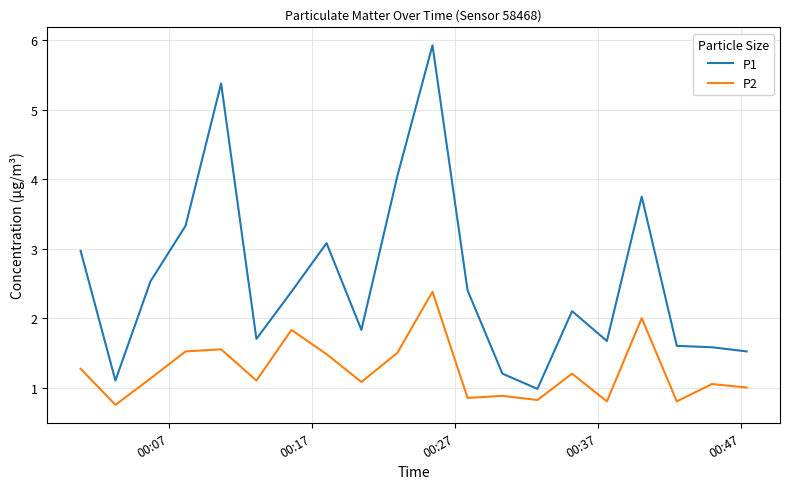

List the series in order of their overall mean, lowest first.

P2, P1